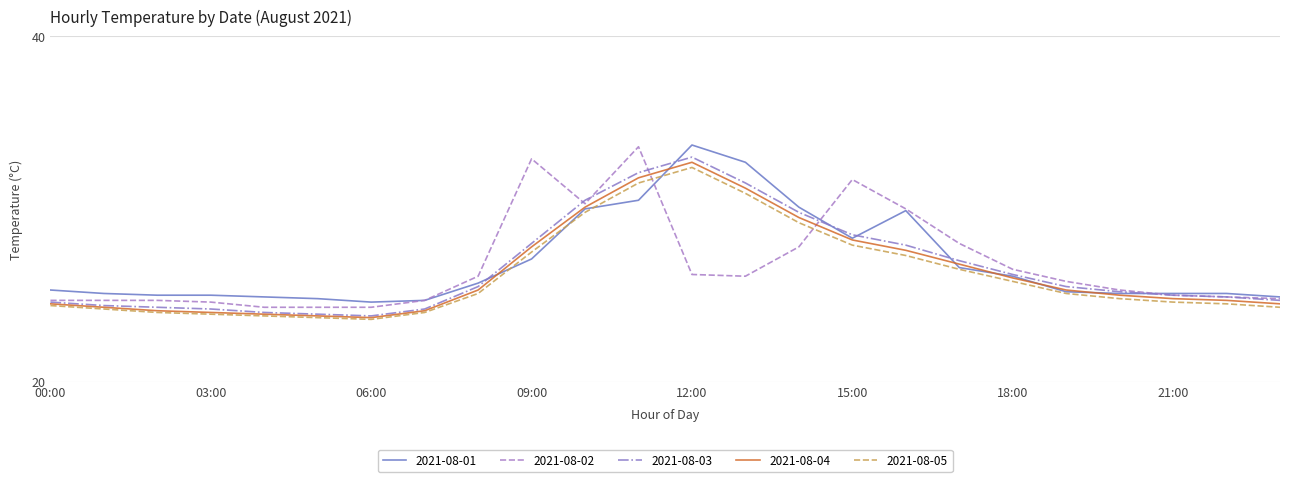

Which series ends up on top after the final intersection of 2021-08-01 and 2021-08-03?

2021-08-01